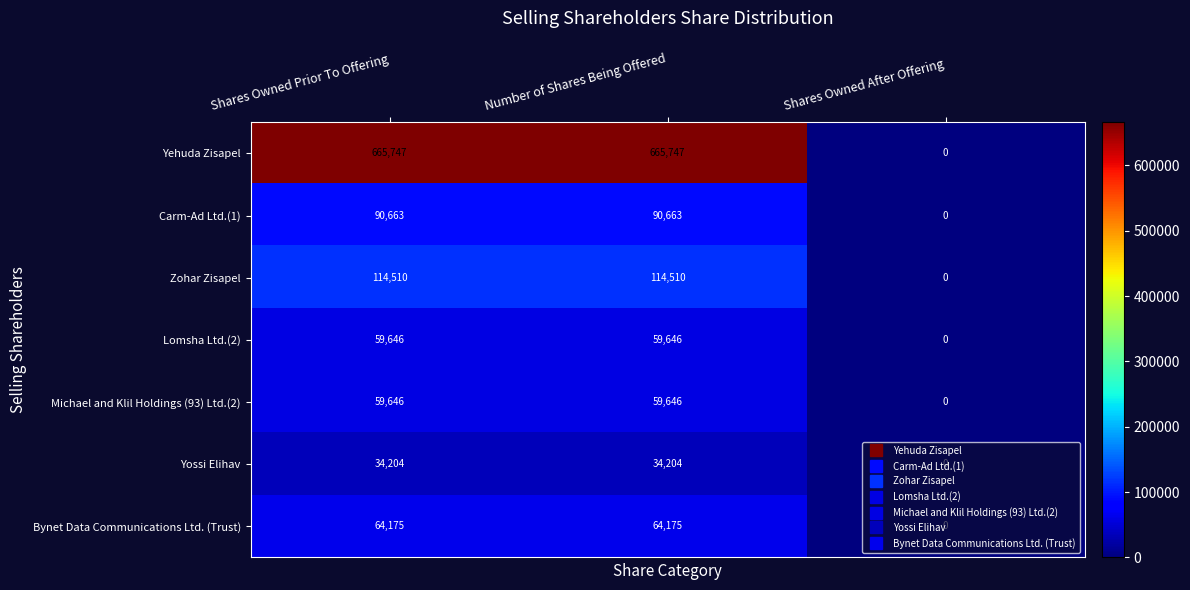

Which series has the largest total across all categories?

Yehuda Zisapel